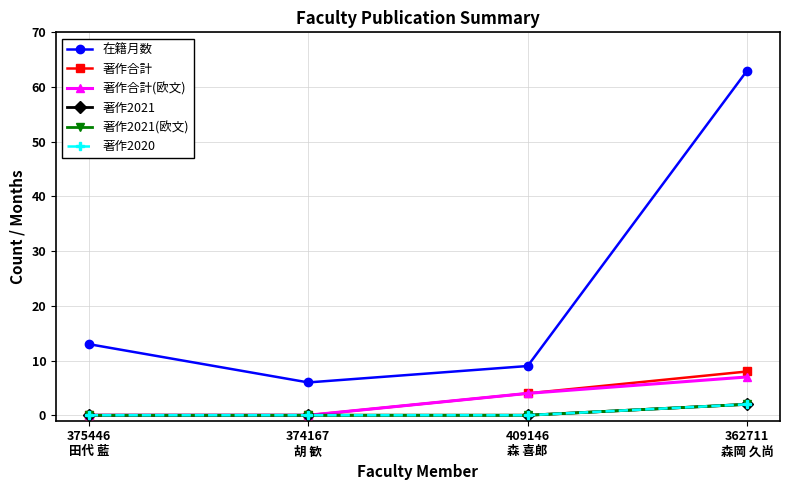

Is this an area chart (filled region under the line)?

No